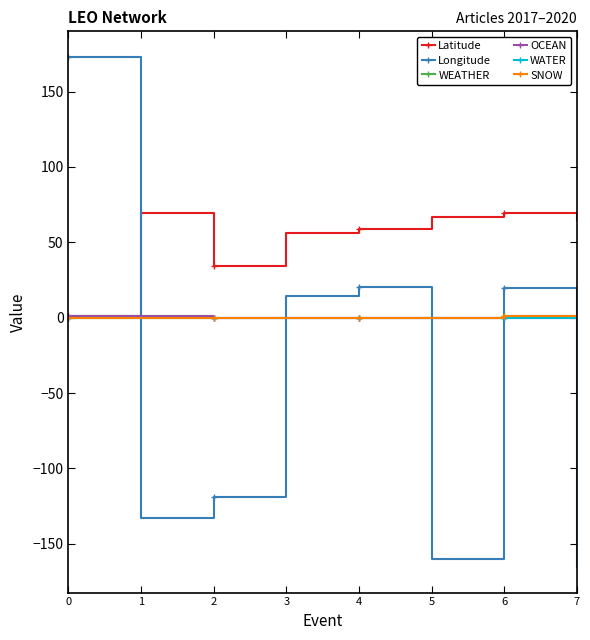

Between 3 and 5, which series saw the biggest shift?

Longitude